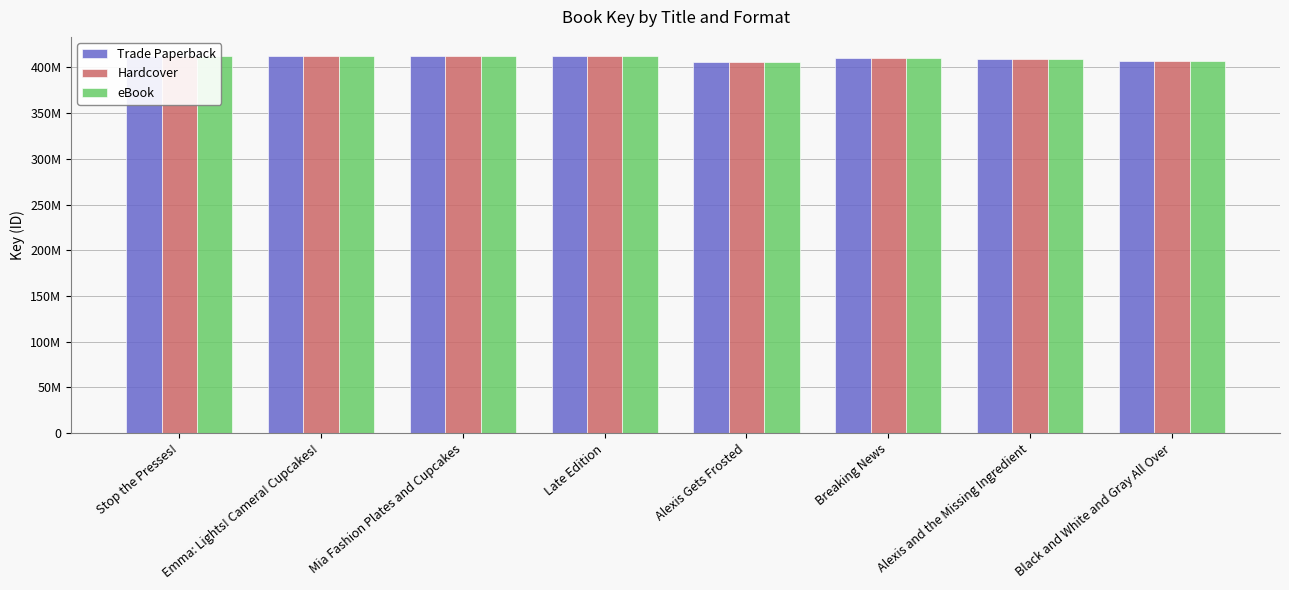

What position from the left is Alexis and the Missing Ingredient?

7